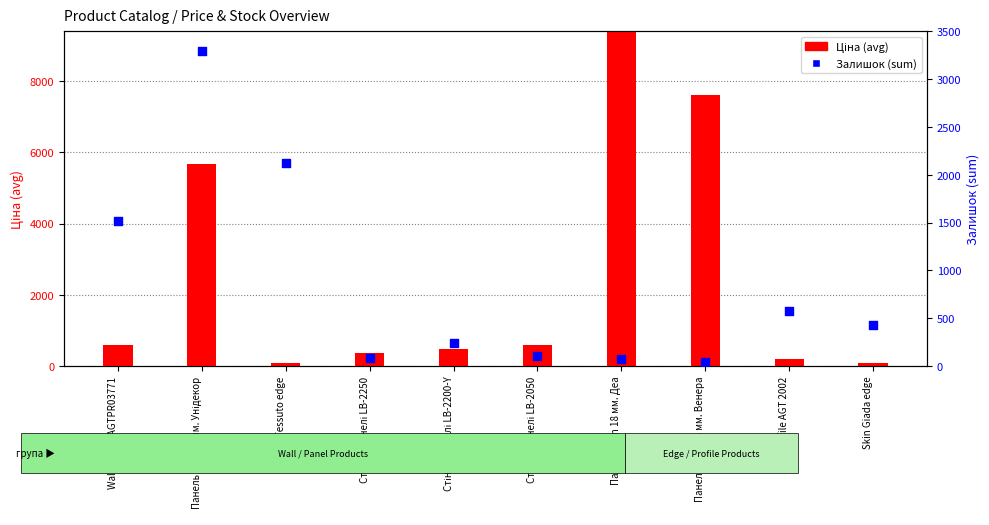

What are all the series names shown in the legend?

Ціна (avg), Залишок (sum)